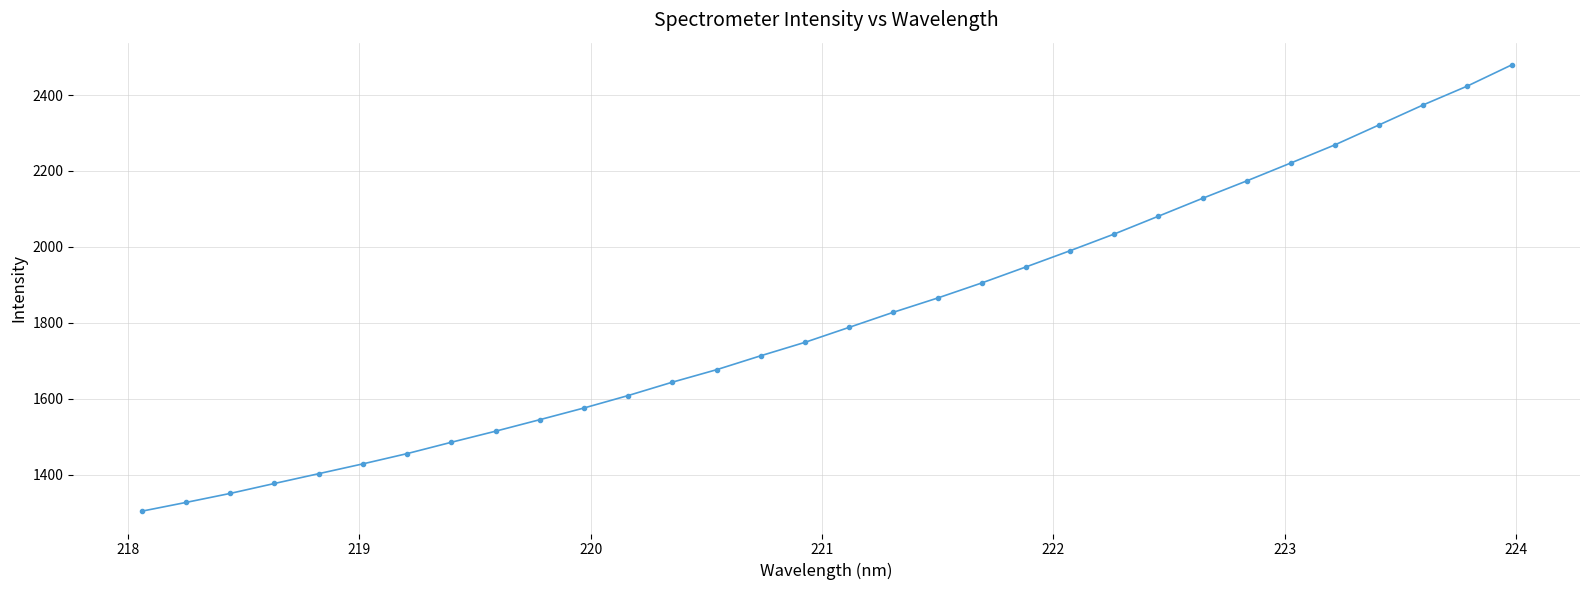

What is the difference between the maximum and minimum values?

1175.6